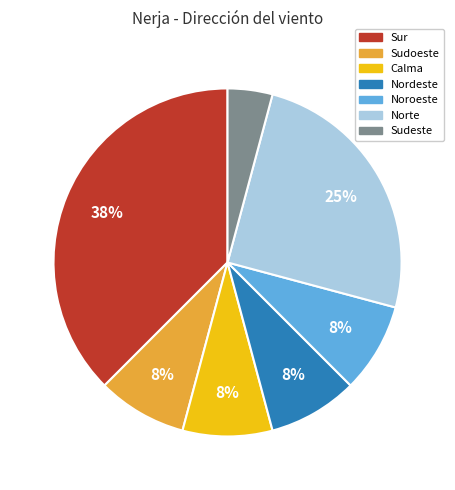

To the nearest percent, what is the average slice percentage?

14%